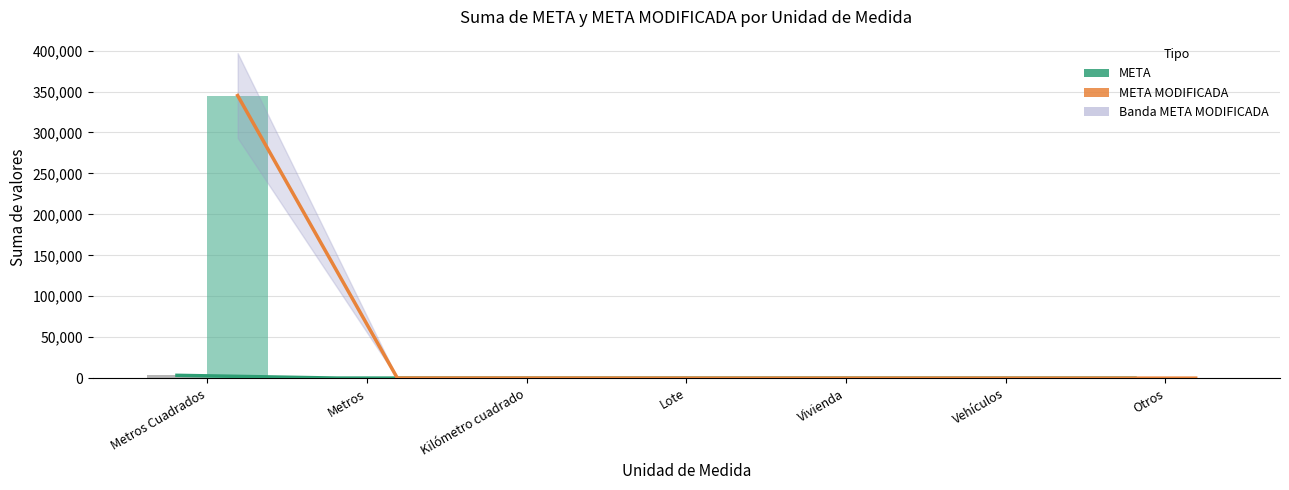

The META (línea) series shows 100 at Metros. True or false?

True